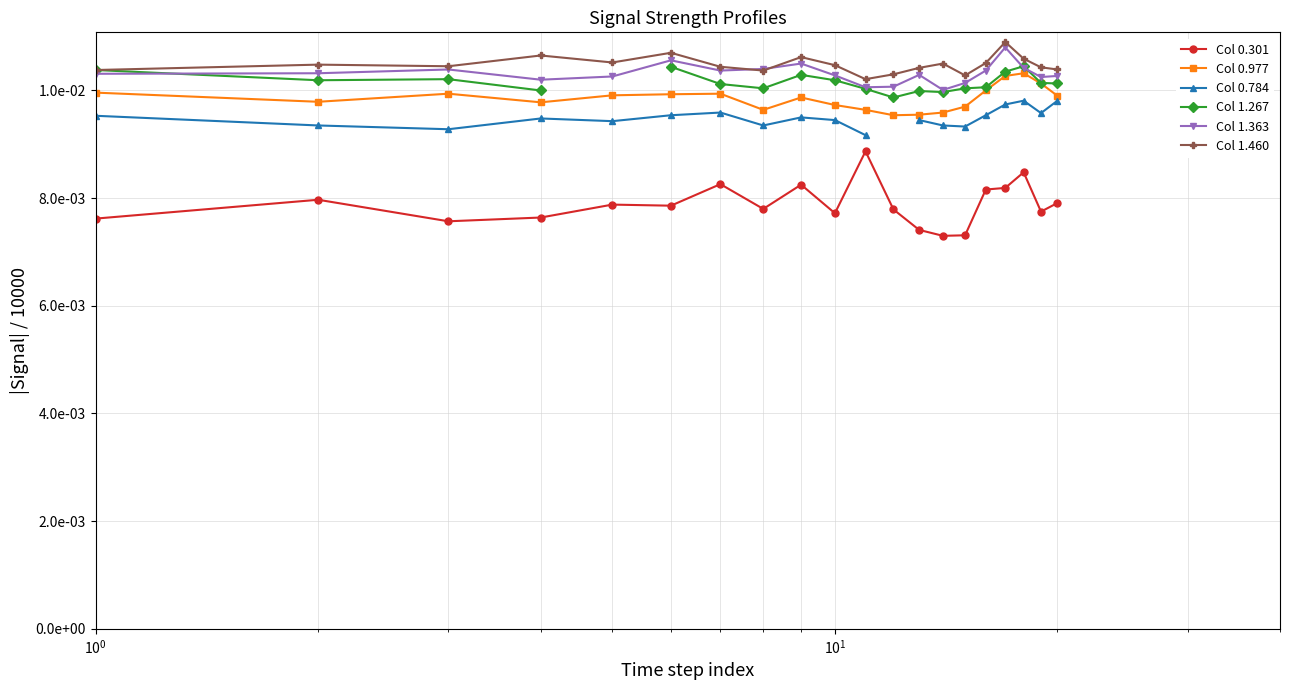

True or false: Col 0.977 and Col 1.267 intersect in this chart.

False